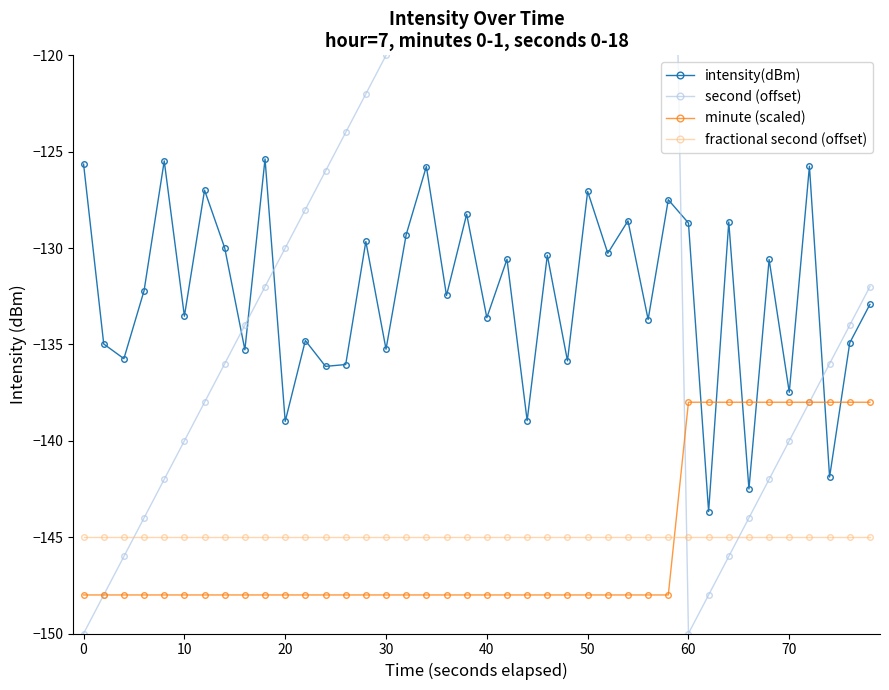

True or false: intensity(dBm) and second (offset) intersect in this chart.

True